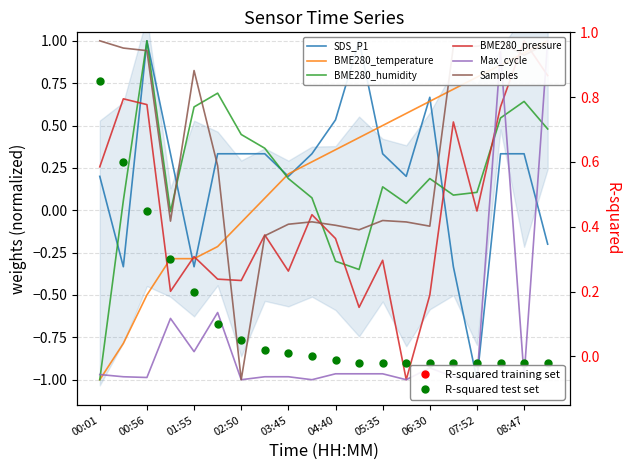

Which series has the largest range (max minus min)?

SDS_P1